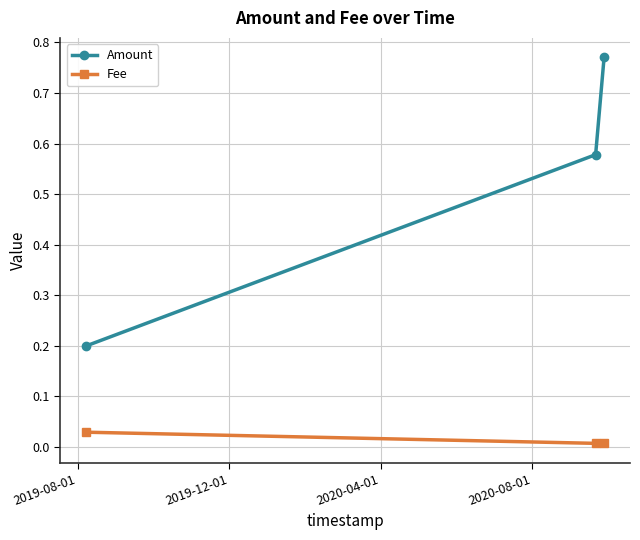

Rank the series by their maximum value, from lowest to highest.

Fee, Amount